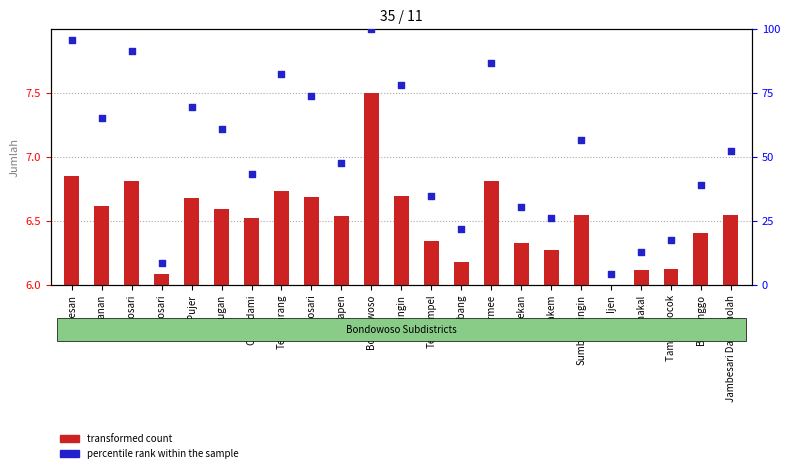

Which series contains the lowest Y value?

transformed count